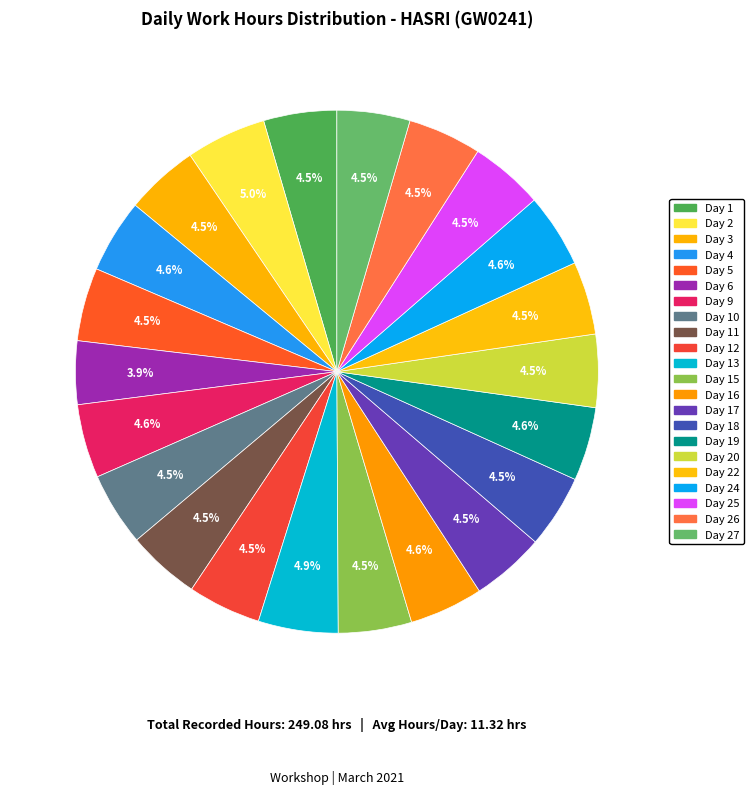

How many segments does this pie chart have?

22